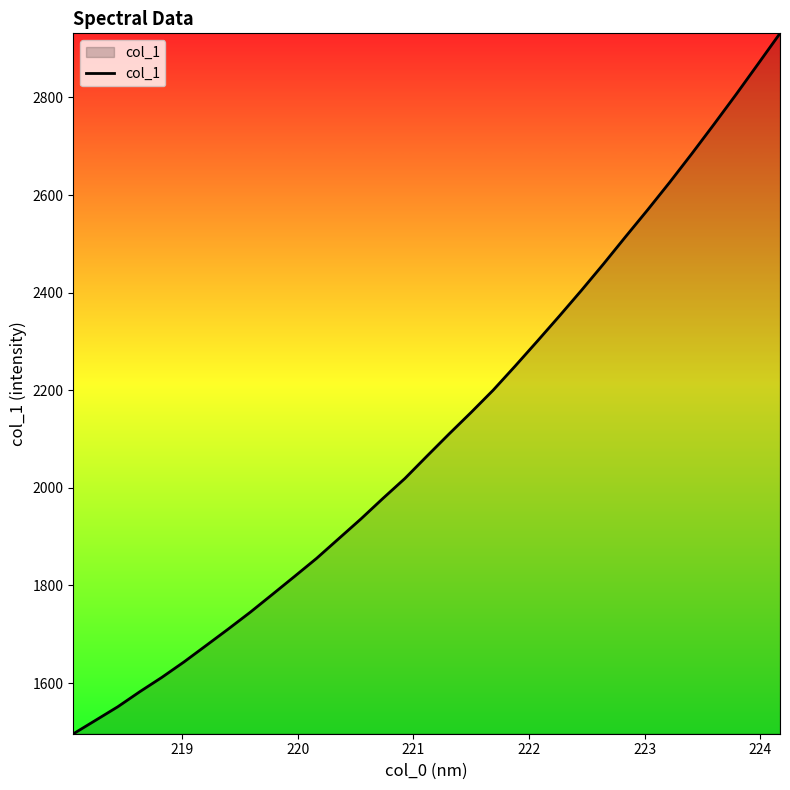

What is the maximum value shown in the chart?

2931.5